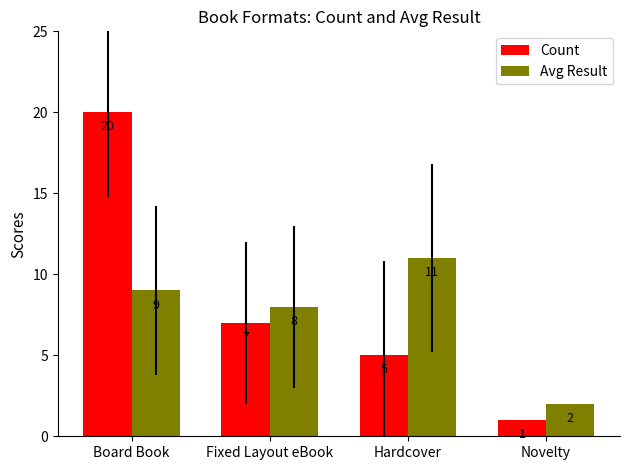

Which series has the largest total across all categories?

Count